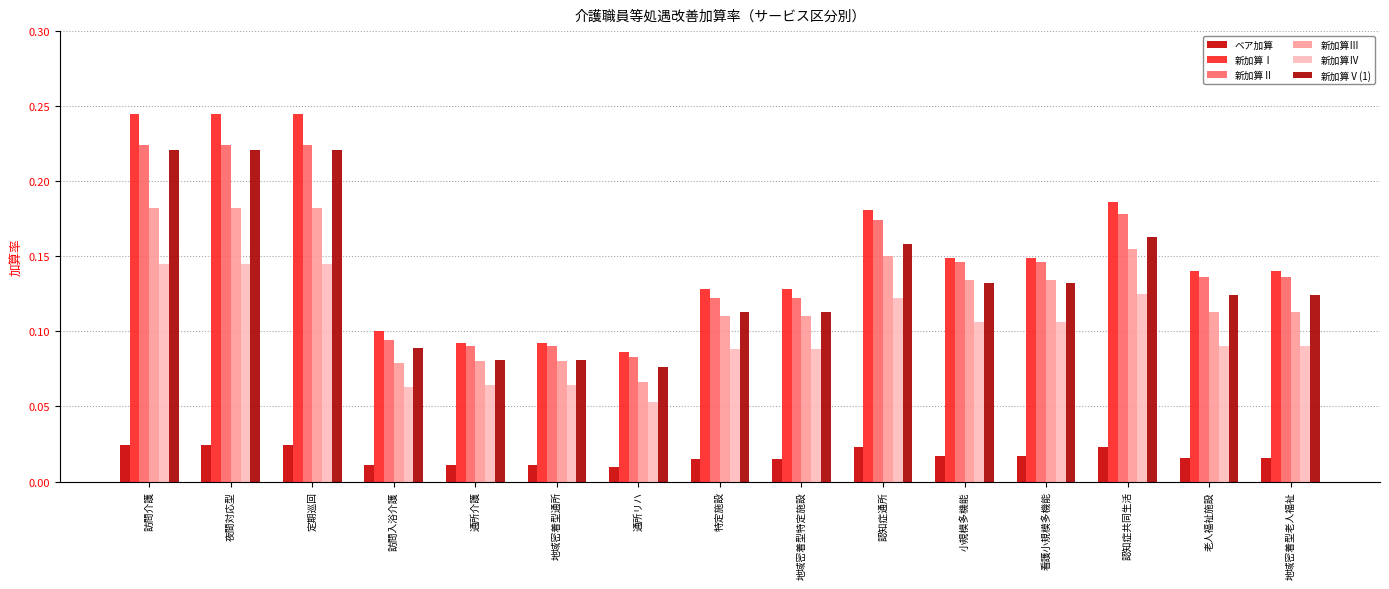

Are the bars horizontal?

No